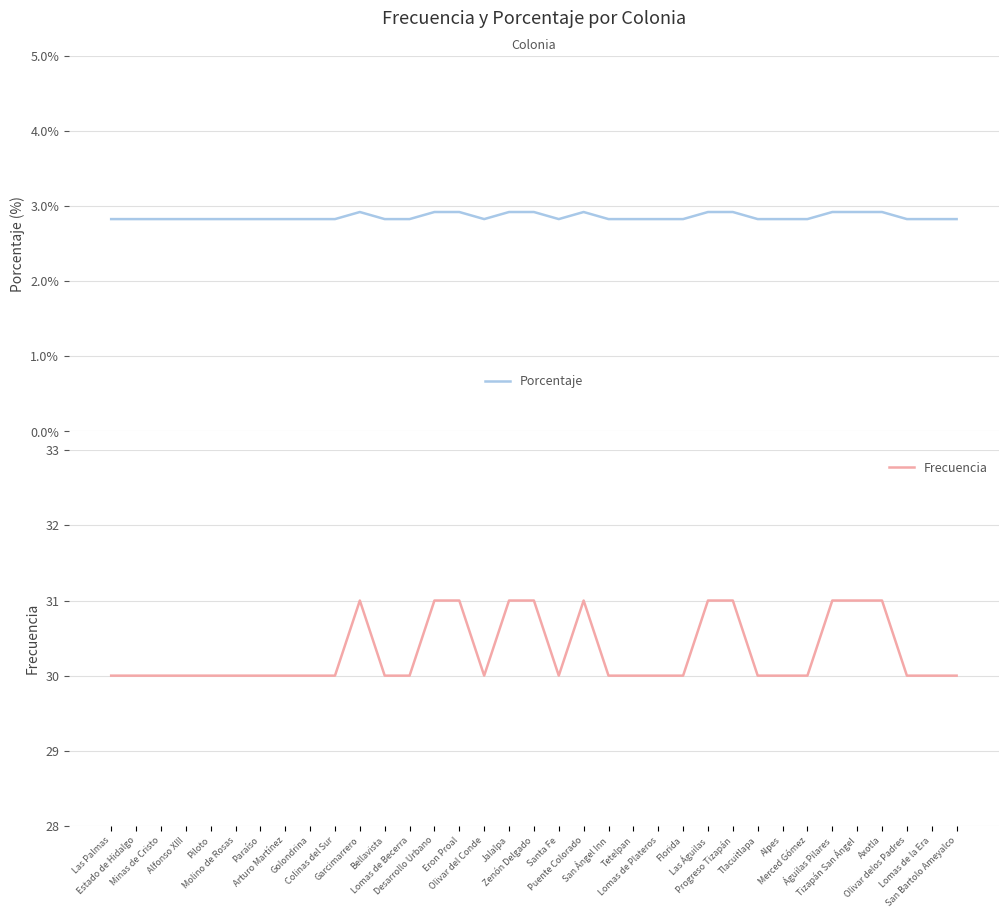

What is the difference between the highest and lowest values at Paraíso?

27.2